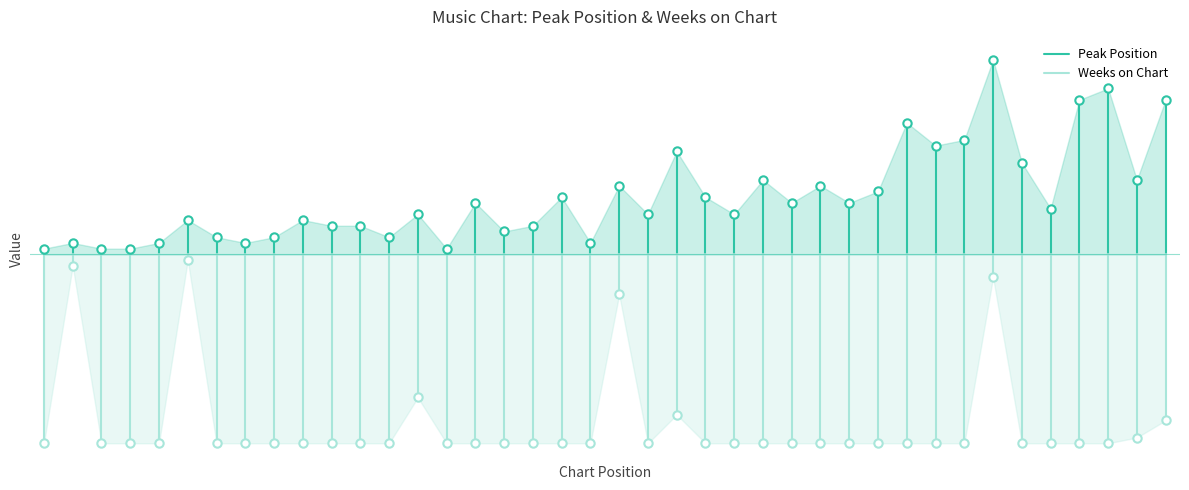

How many Peak Position values are between 0 and 1?

2